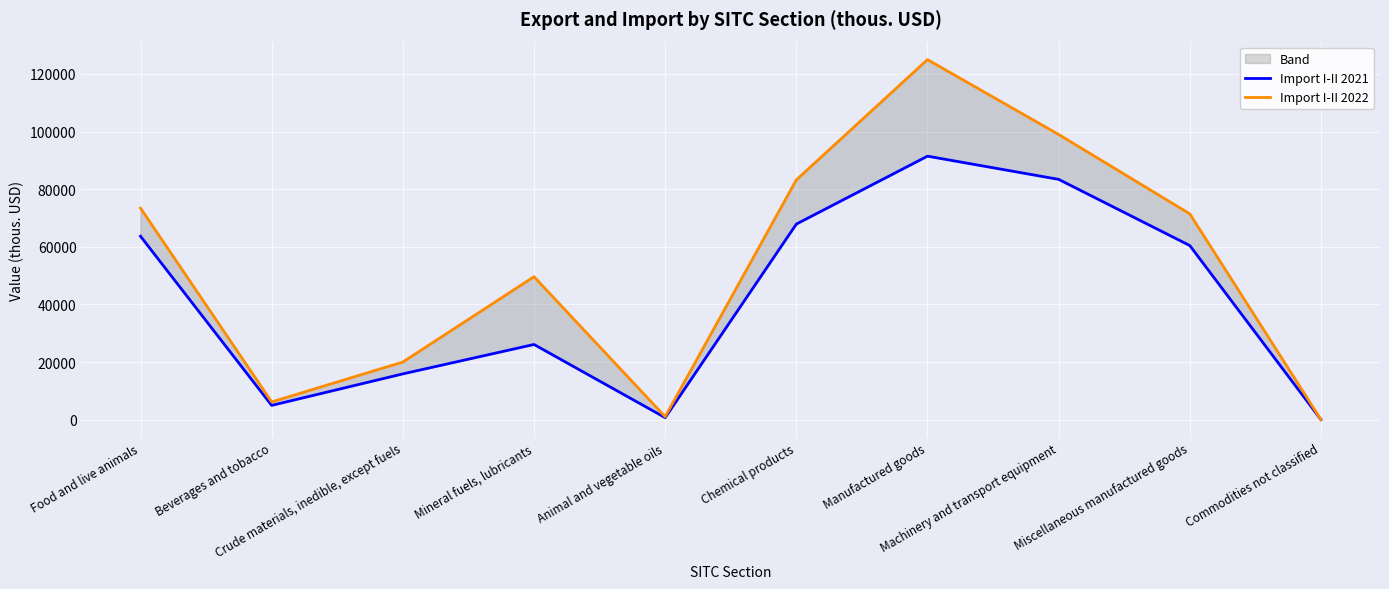

List the labels in order of Import I-II 2022 value, largest first.

Manufactured goods, Machinery and transport equipment, Chemical products, Food and live animals, Miscellaneous manufactured goods, Mineral fuels, lubricants, Crude materials, inedible, except fuels, Beverages and tobacco, Animal and vegetable oils, Commodities not classified